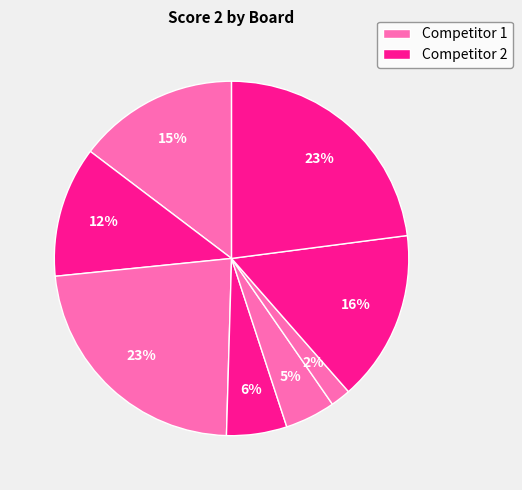

Which category has the biggest portion of the pie?

Board 3